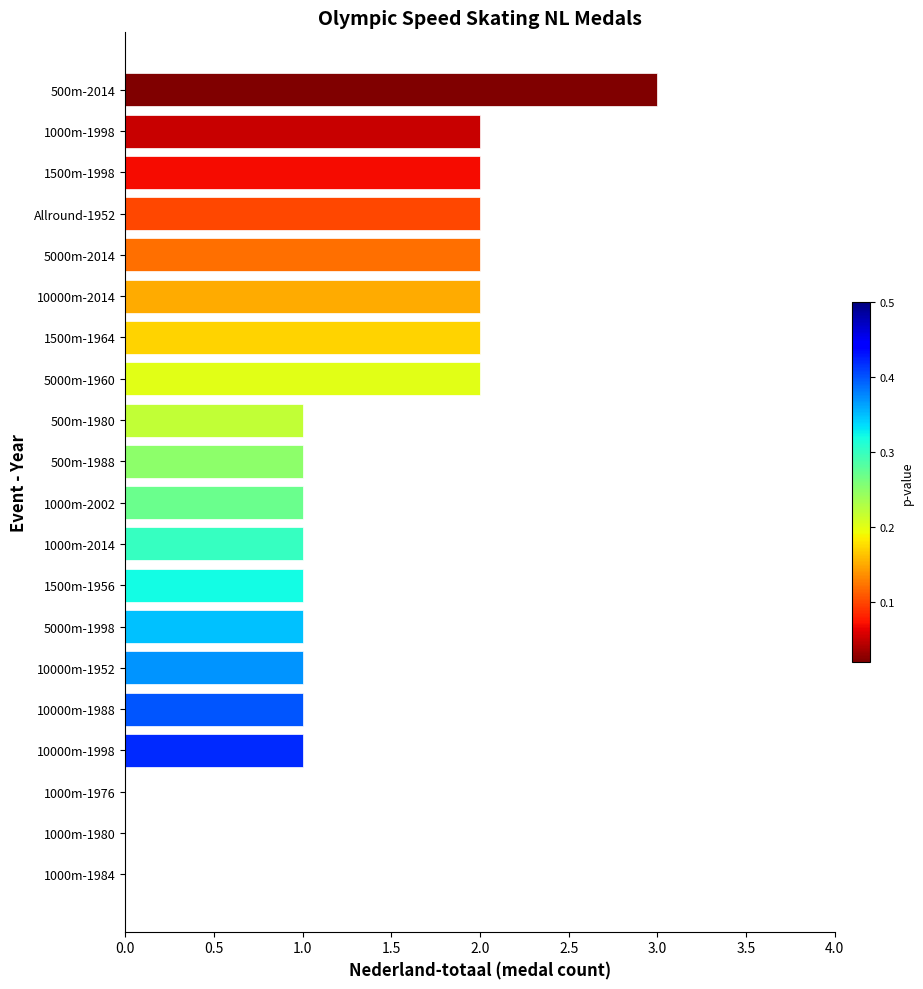

What is the maximum value shown in the chart?

3